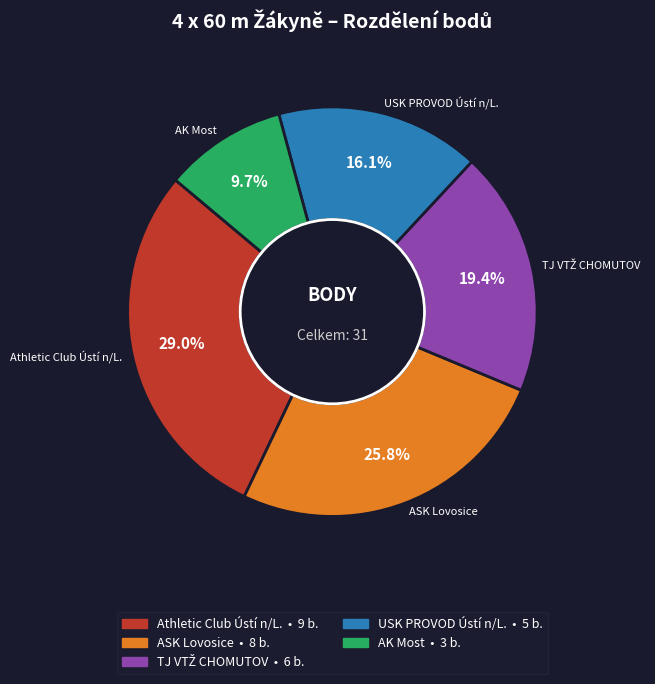

Is Athletic Club Ústí n/L. the majority of the pie?

No